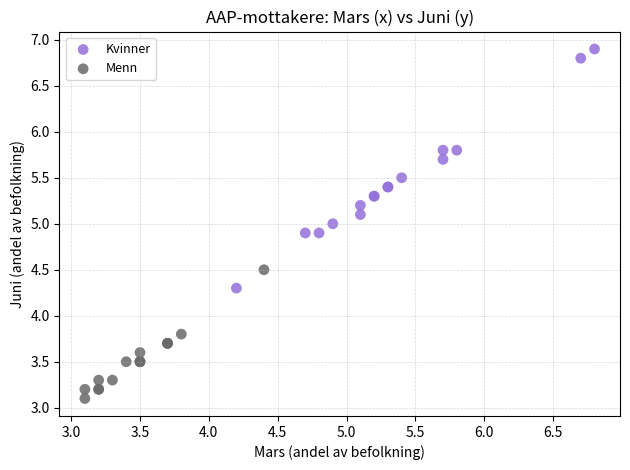

Which series contains the highest Y value?

Kvinner